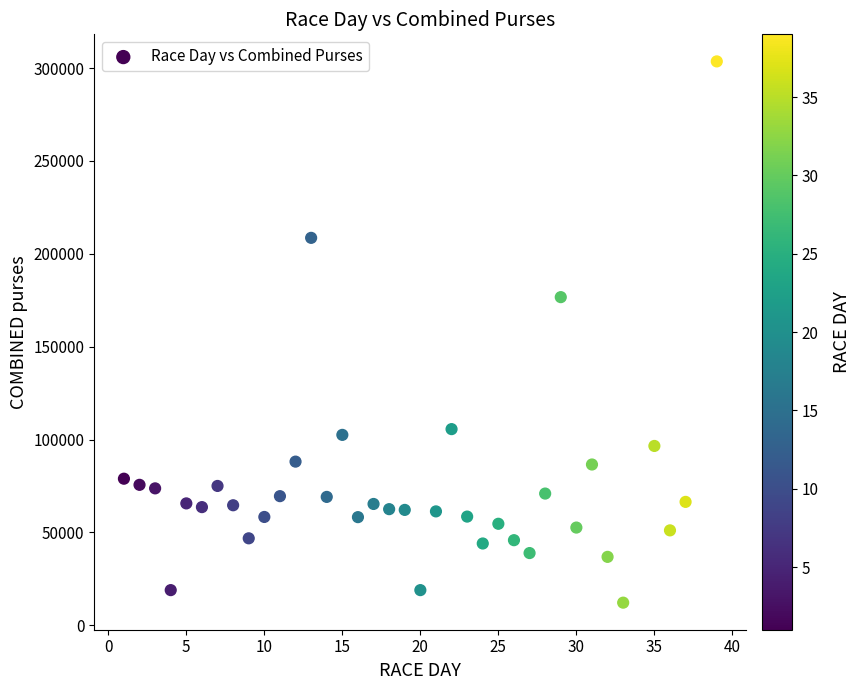

What is the range of Y values (max minus min)?

291470